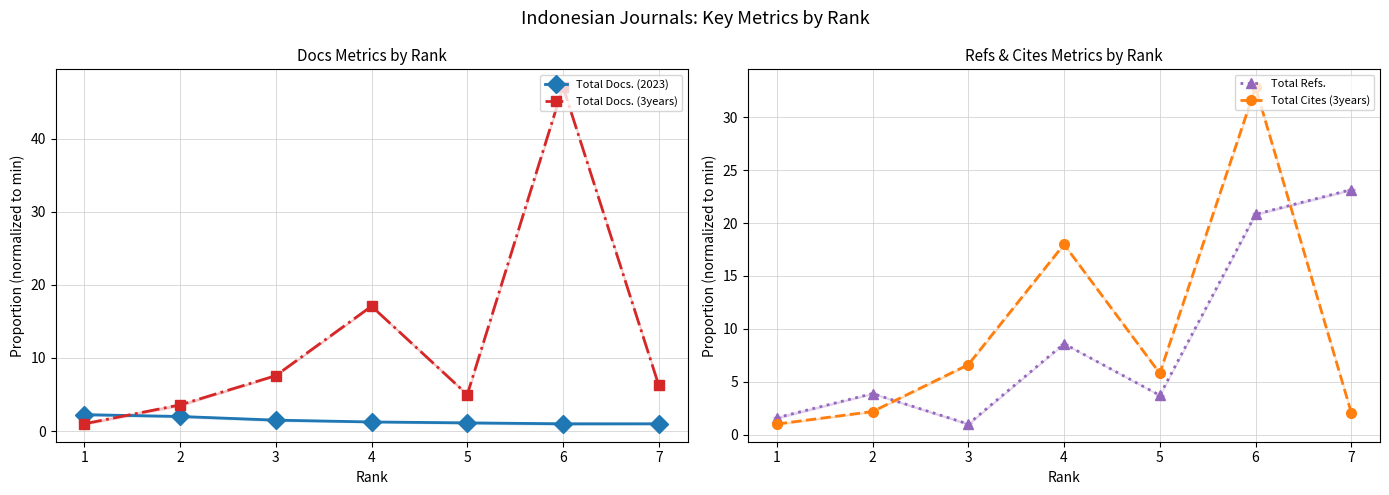

What is the difference between the Total Docs. (3years) values at 2 and 4?

13.5